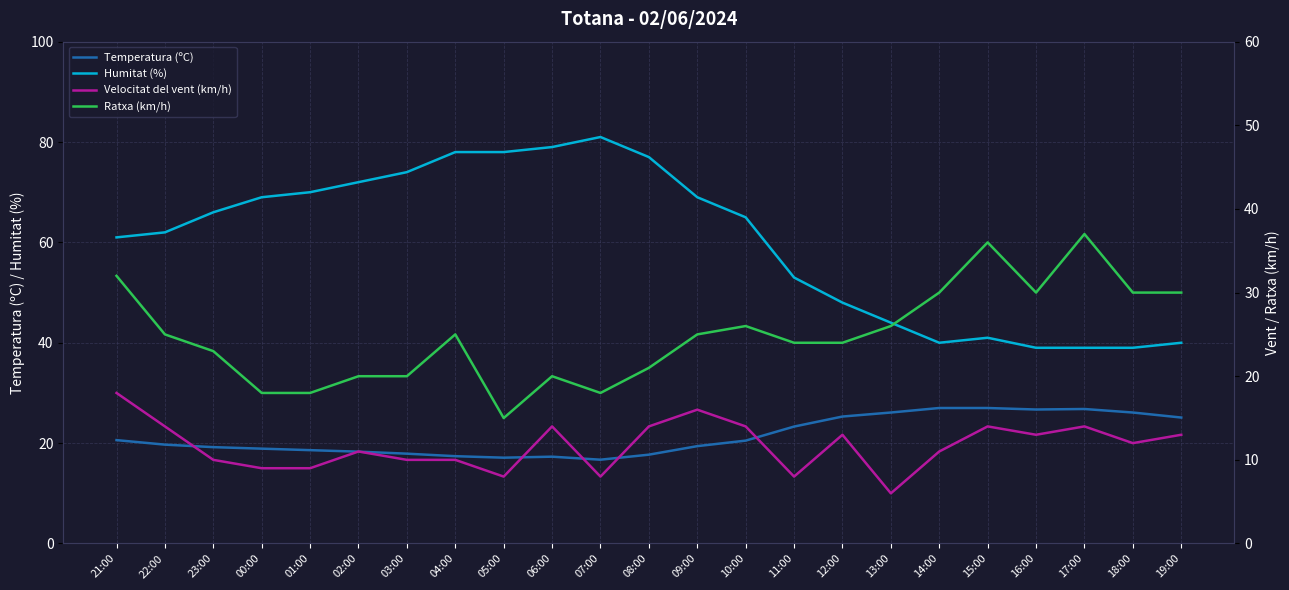

At how many categories does at least one series exceed 54?

14